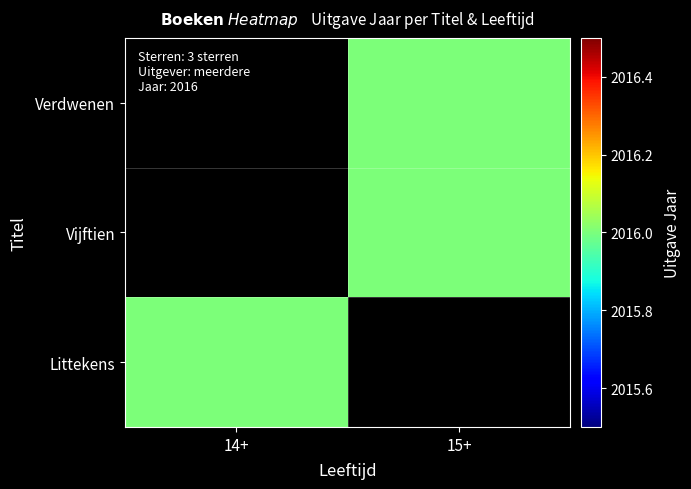

Which has a higher value, 14+ or 15+?

15+